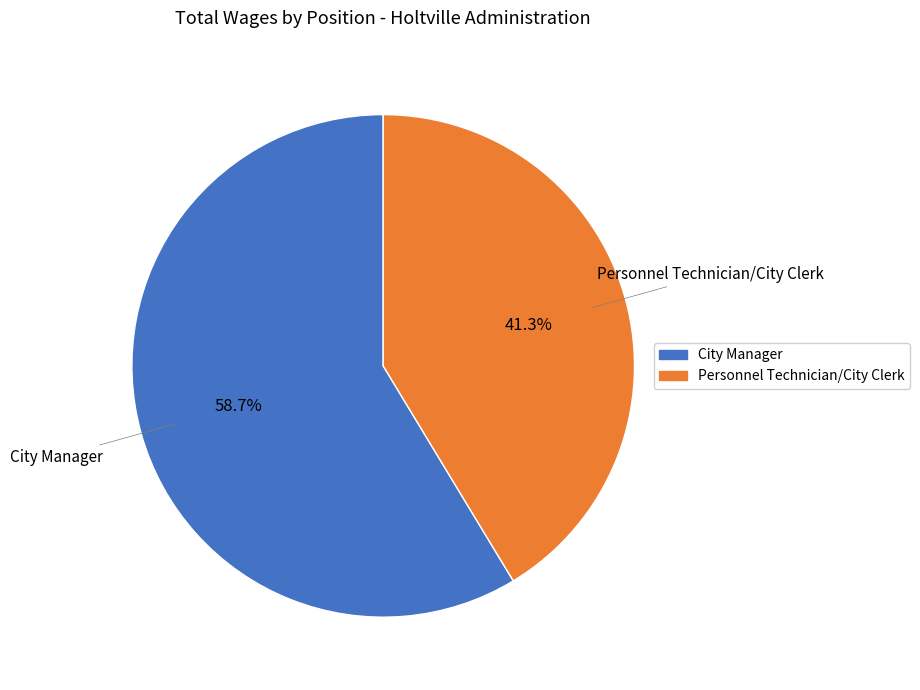

The Personnel Technician/City Clerk slice represents 49% of the pie. True or false?

False